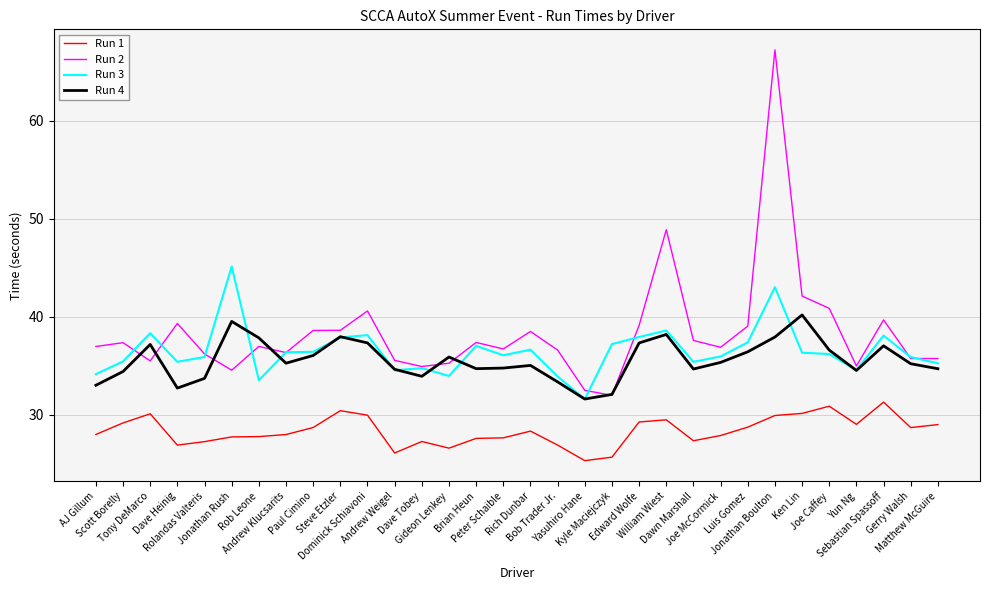

What is the approximate value of Run 3 at Scott Borelly?

35.5